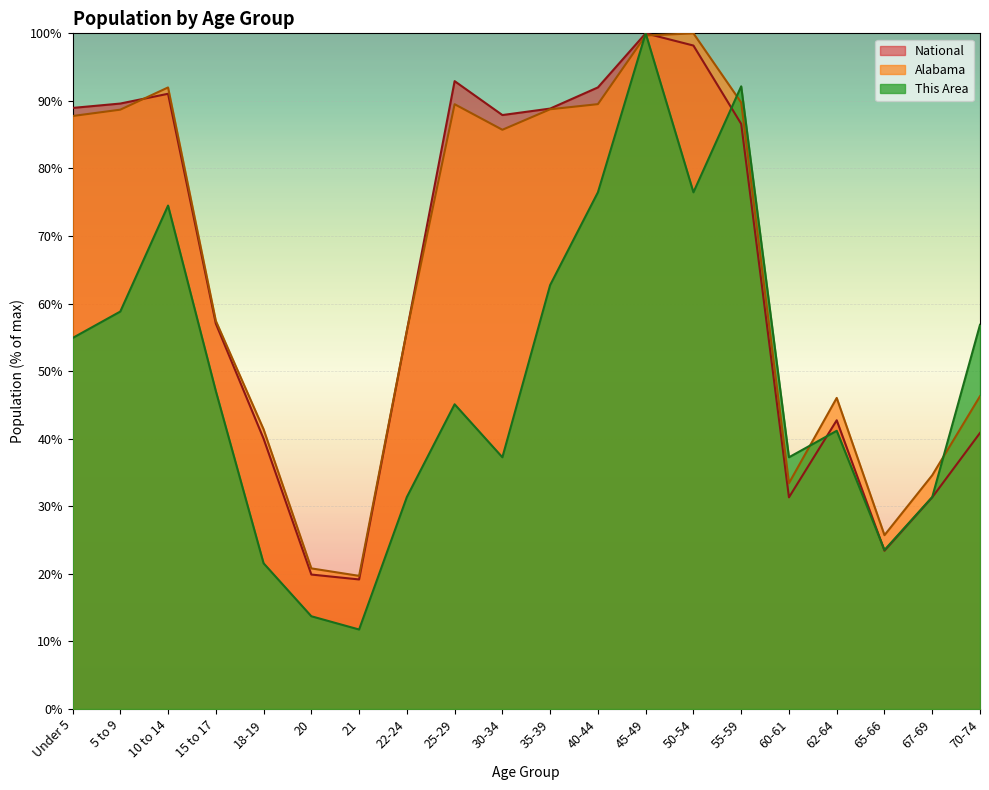

What is the difference between the maximum and minimum values in the National series?

80.8